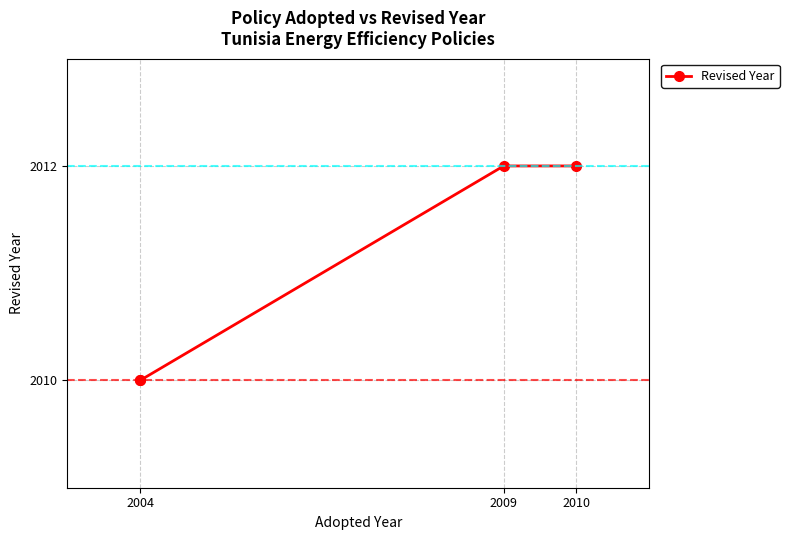

How many distinct data groups are displayed?

1